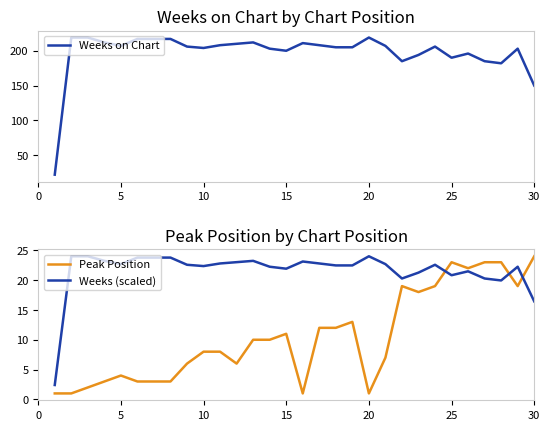

What is the sum of all Weeks (scaled) values?

648.7